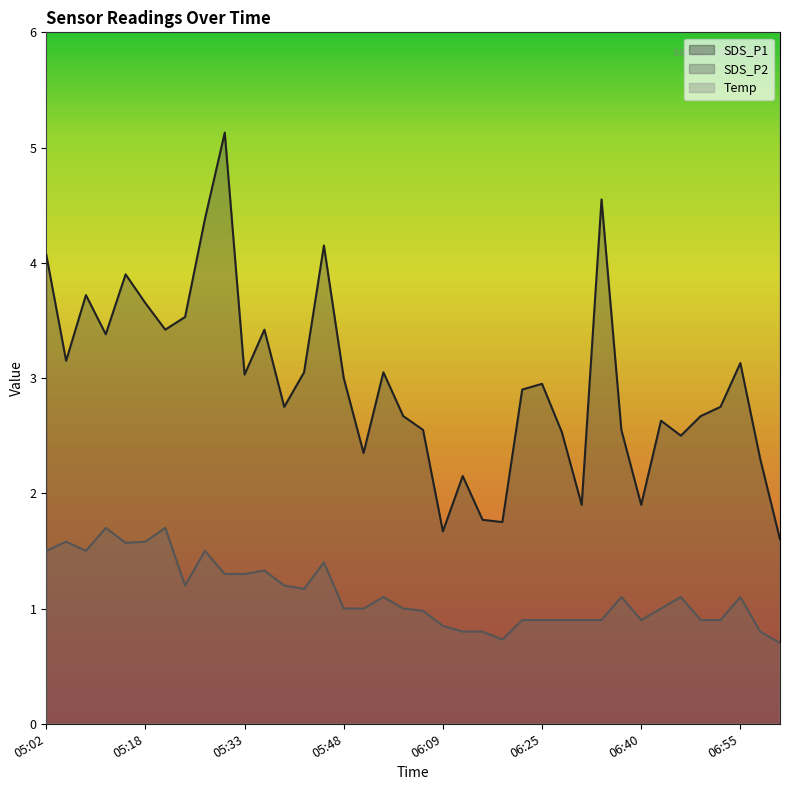

True or false: SDS_P2 and SDS_P1 intersect in this chart.

False